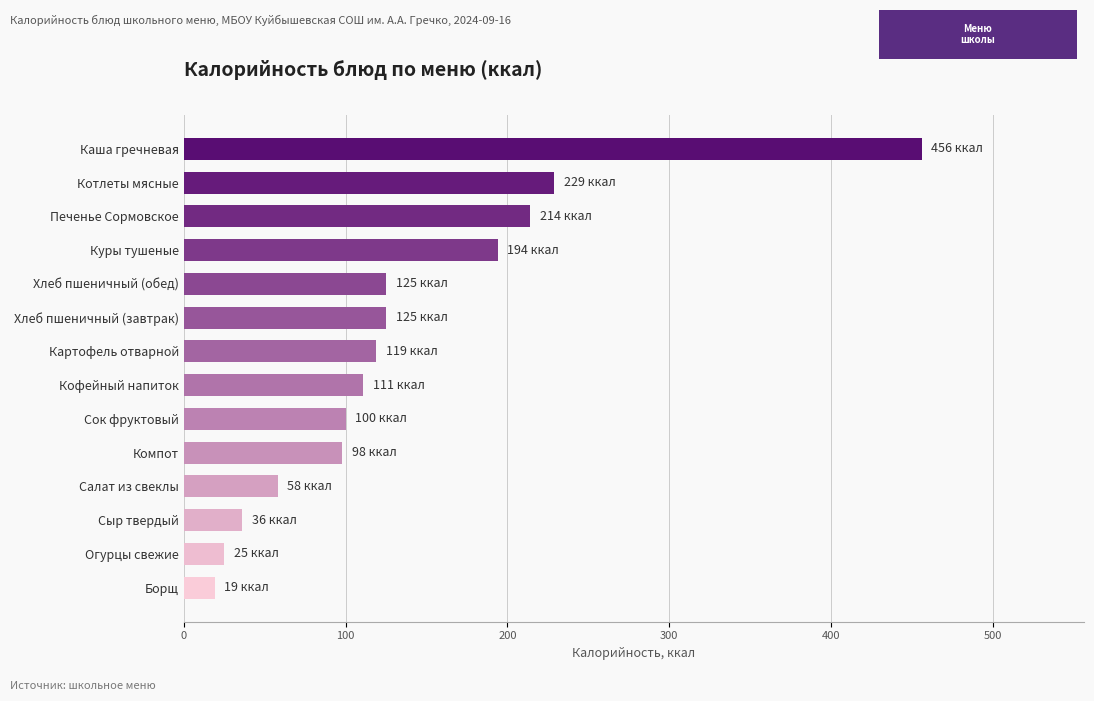

What is the difference between the values at Хлеб пшеничный (завтрак) and Каша гречневая?

331